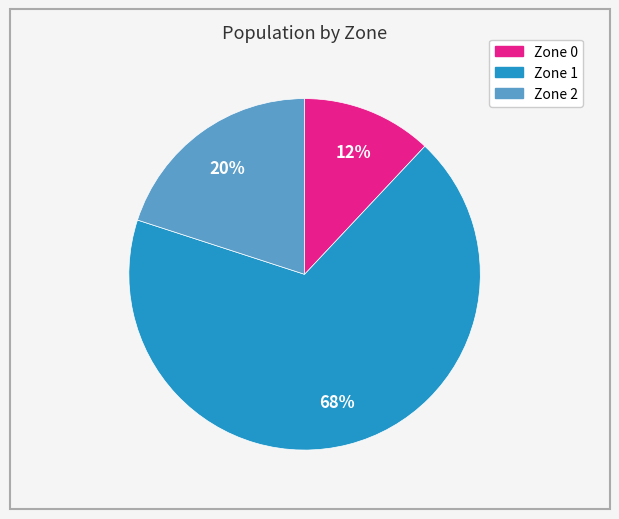

Does any single category account for the majority?

Yes